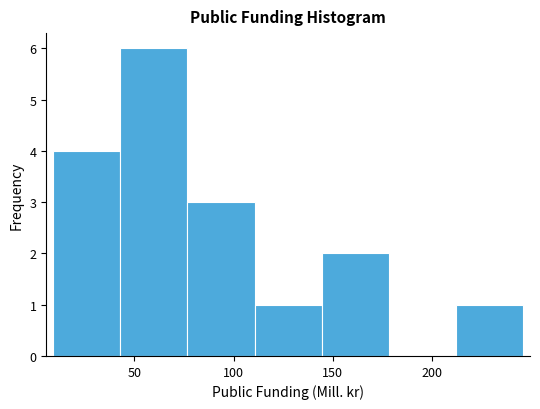

Reading left to right, transcribe this chart: for each bar, give the range it covers on the x-axis and its height. Neither the bar edges nor the heights are printed on the chart, so give them approximately, as read against the axes.

10 to 45: 4
45 to 75: 6
75 to 110: 3
110 to 145: 1
145 to 180: 2
180 to 210: 0
210 to 245: 1